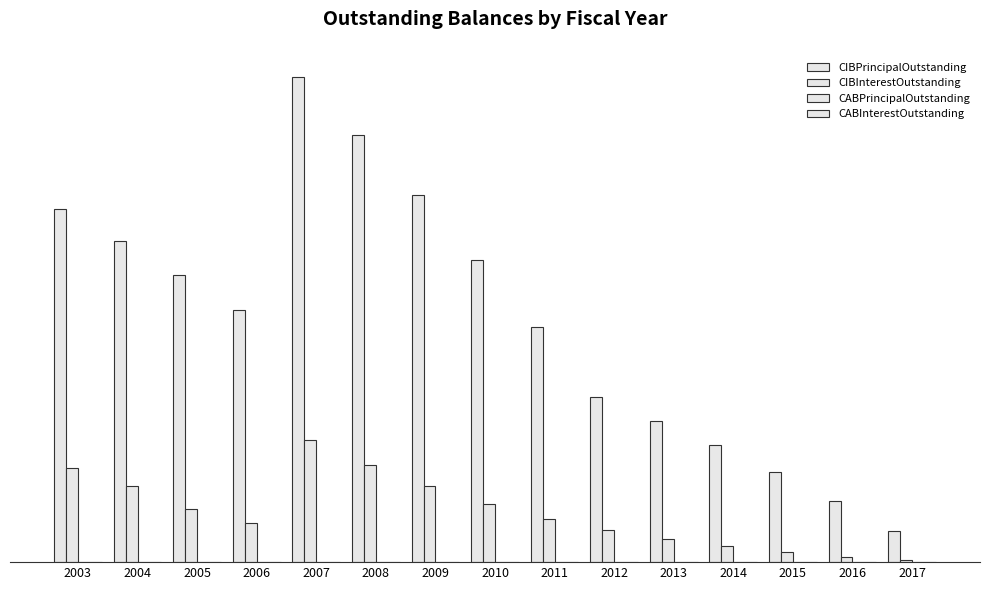

What is the sum of all CIBPrincipalOutstanding values?

2544895.6